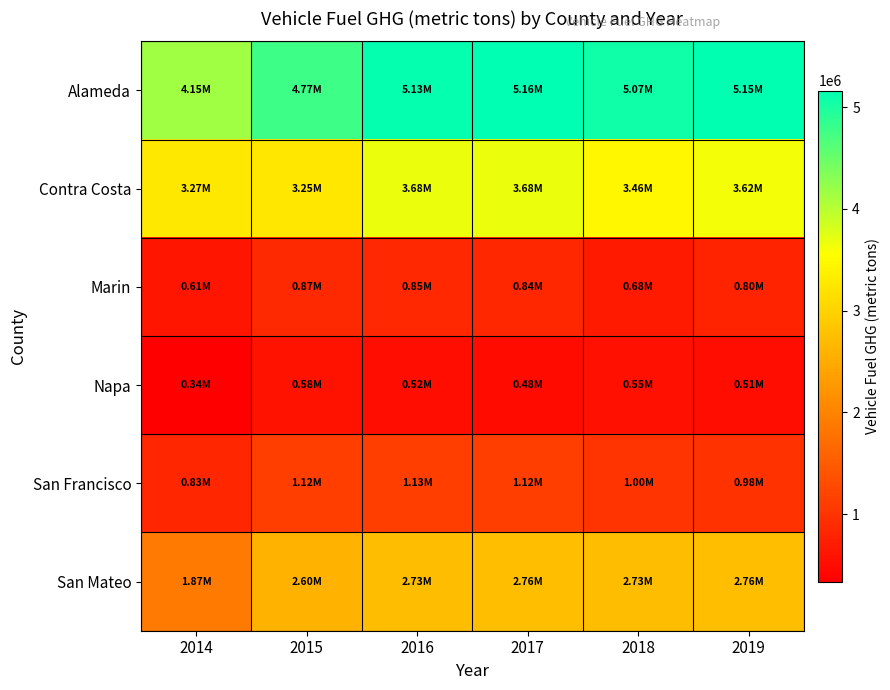

Reading left to right, list all the values displayed in this chart.

Alameda: 2014=4153614.8	2015=4772886.6	2016=5133491.8	2017=5162978.7	2018=5065428.1	2019=5146786.6
Contra Costa: 2014=3272758.8	2015=3251754.9	2016=3678987.1	2017=3681953.9	2018=3457412.9	2019=3623786.3
Marin: 2014=614243.4	2015=865349.6	2016=851793.0	2017=842849.2	2018=680750.7	2019=799309.4
Napa: 2014=338062.5	2015=575824.8	2016=517764.5	2017=484096.8	2018=545973.2	2019=509007.3
San Francisco: 2014=828517.9	2015=1124179.2	2016=1125552.9	2017=1124148.1	2018=1001279.5	2019=983104.6
San Mateo: 2014=1874474.6	2015=2599577.6	2016=2725045.5	2017=2755367.2	2018=2725045.5	2019=2755367.2